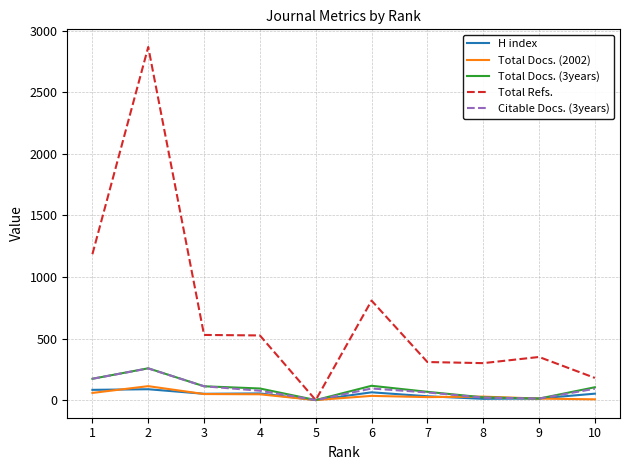

The value of H index at 5 is 0. True or false?

True